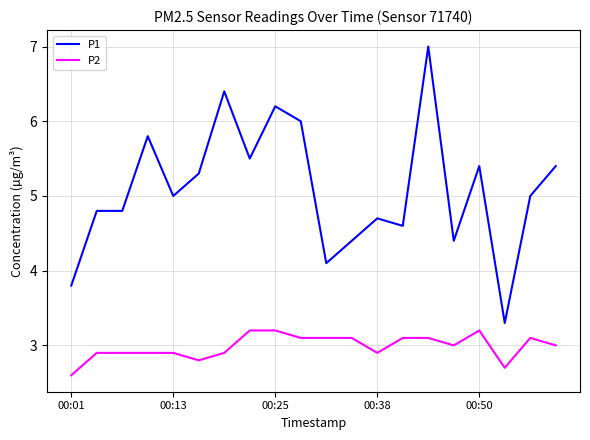

List the series in order of their overall mean, highest first.

P1, P2